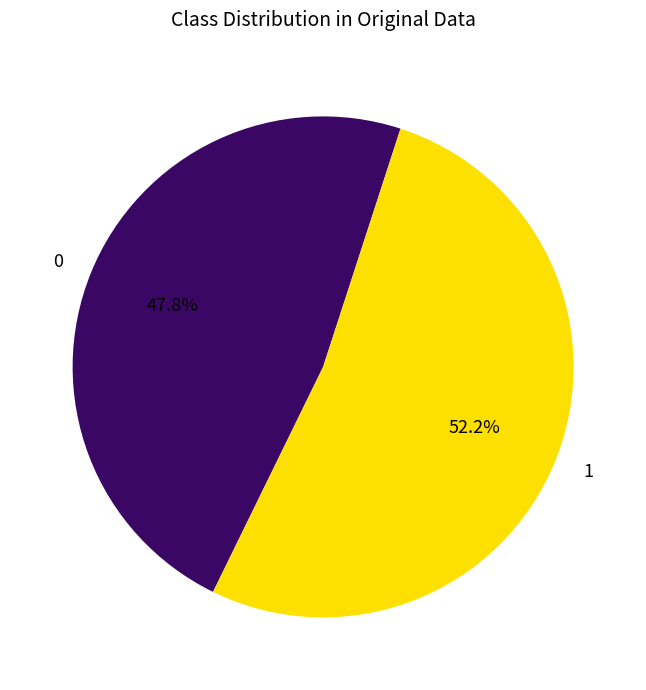

Which category accounts for the majority?

1